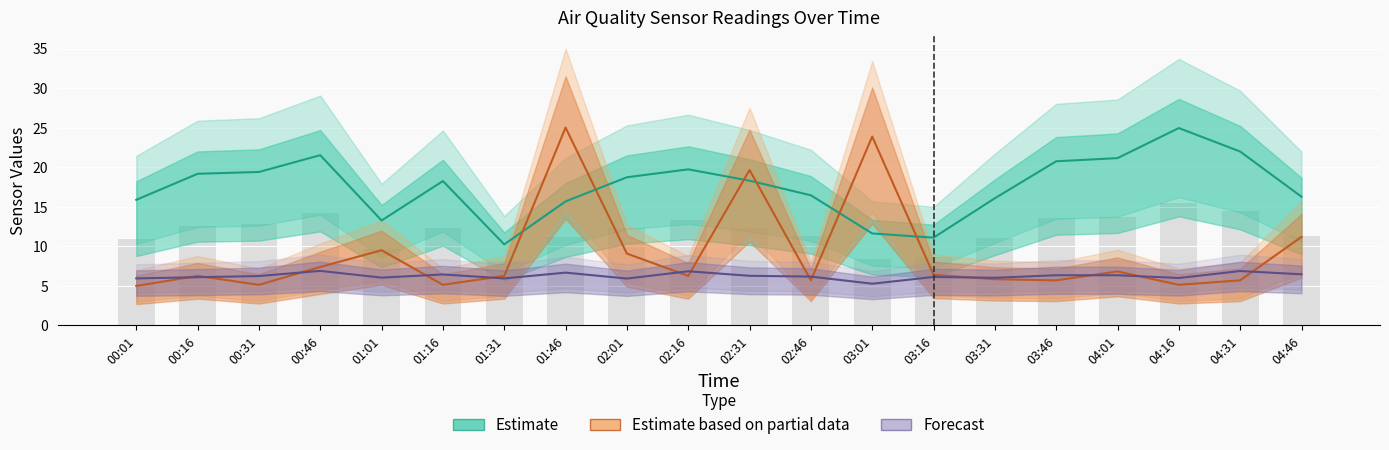

How many data points does each series have?

20